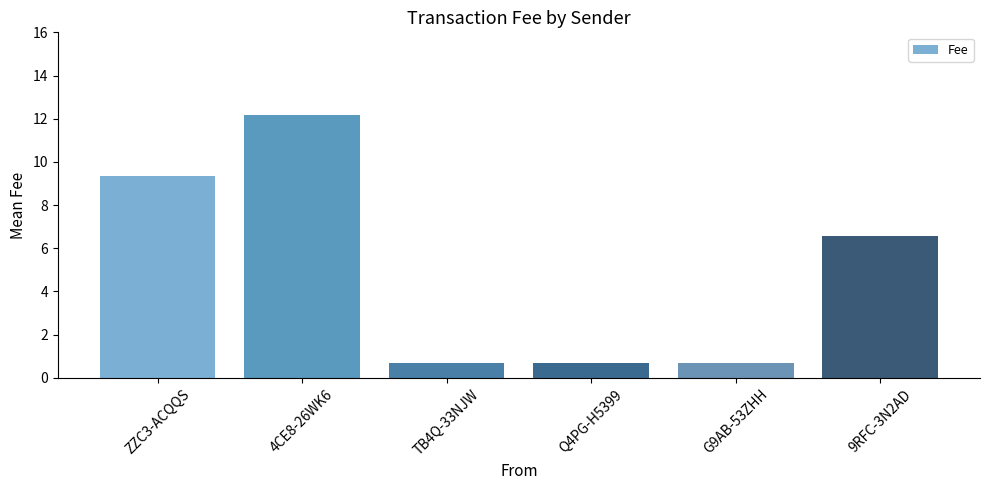

Reading left to right, transcribe all the data shown in this chart.

9.3	12.1	0.7	0.7	0.7	6.6